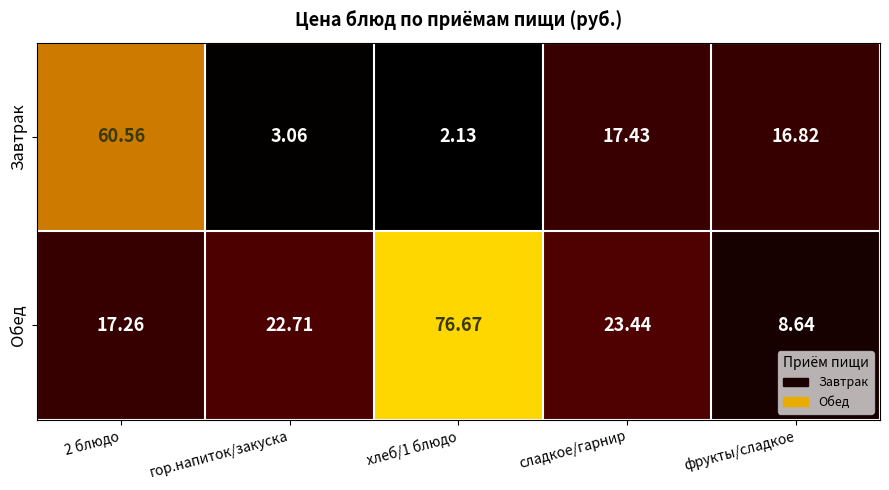

Which series has the widest spread of values?

Обед